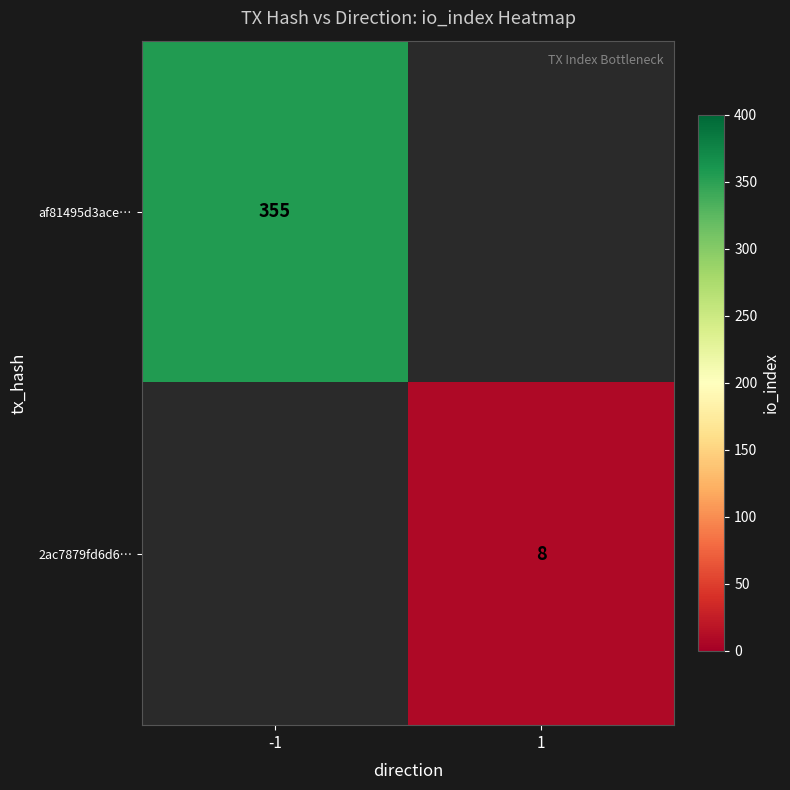

Is it true that 2ac7879fd6d6… equals 8 at 1?

True